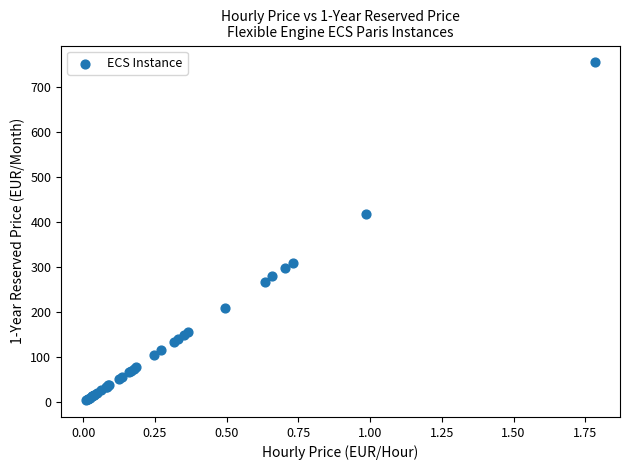

What Y value in the scatter plot is closest to 379?

418.1